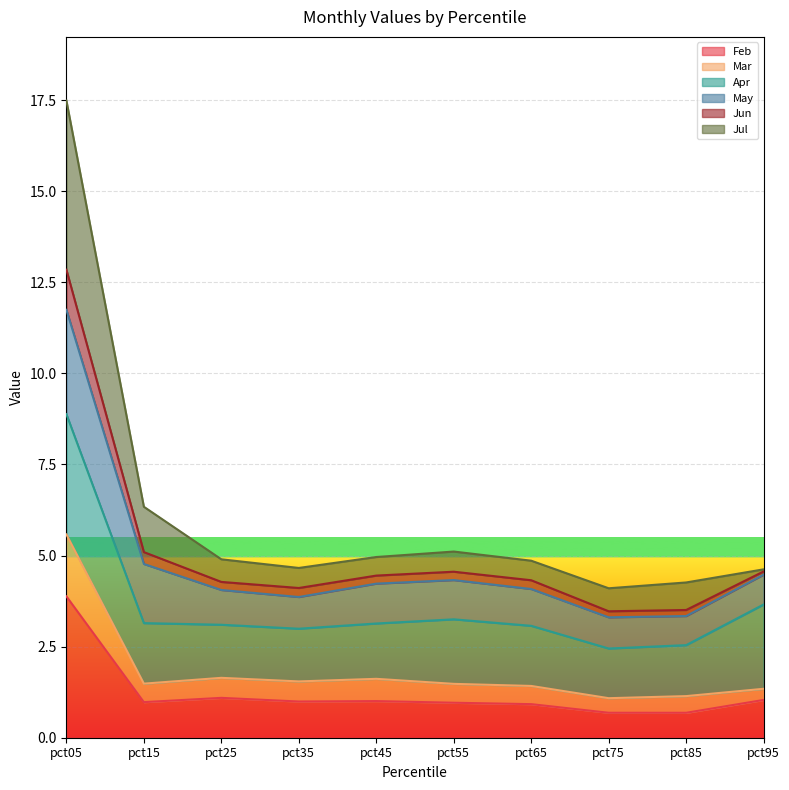

What are all the series names shown in the legend?

Feb, Mar, Apr, May, Jun, Jul